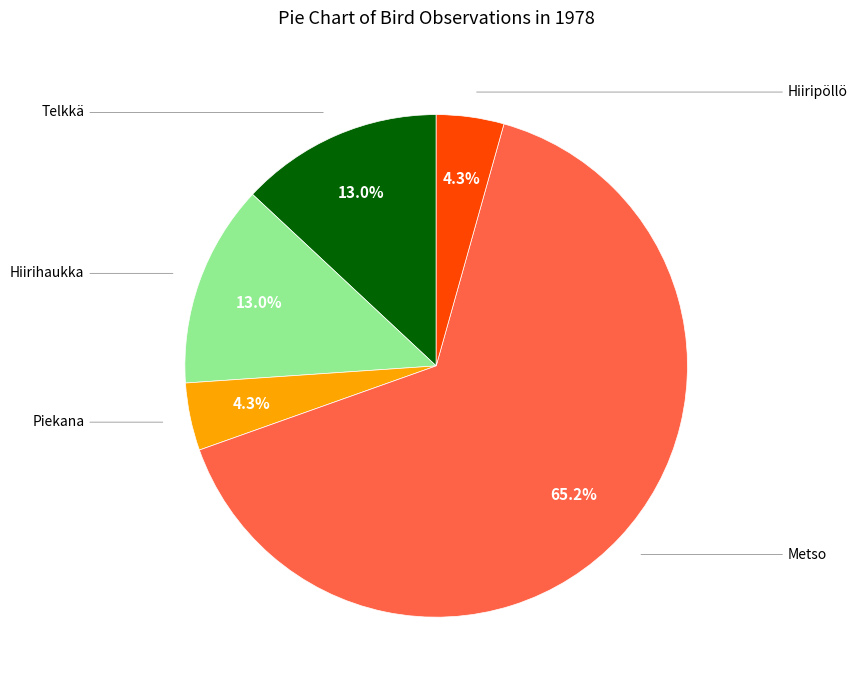

Count the number of slices in the pie.

5